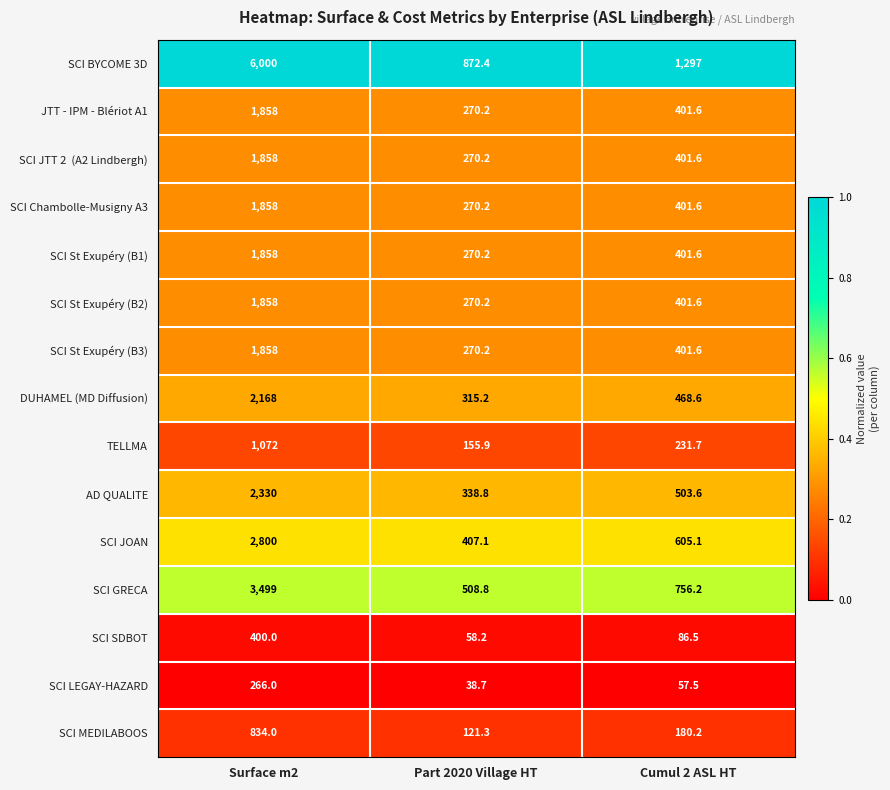

Which category has the lowest value in the SCI Chambolle-Musigny A3 series?

Part 2020 Village HT